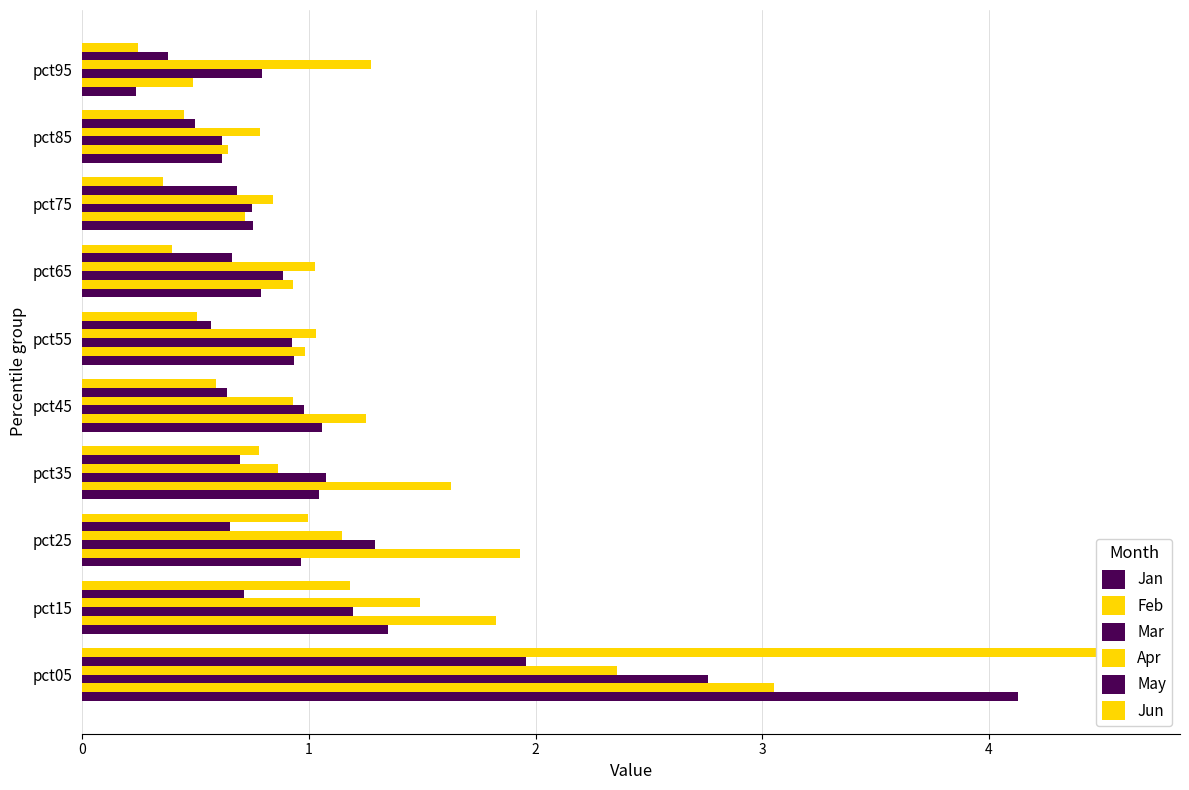

What is the minimum value for Jan?

0.2